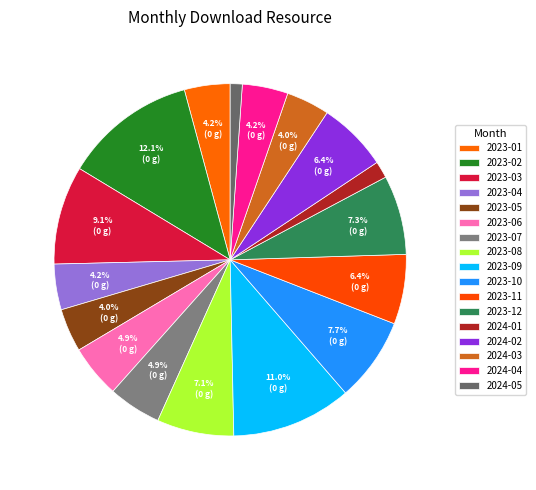

What is the change in value from 2023-10 to 2024-04?

-16